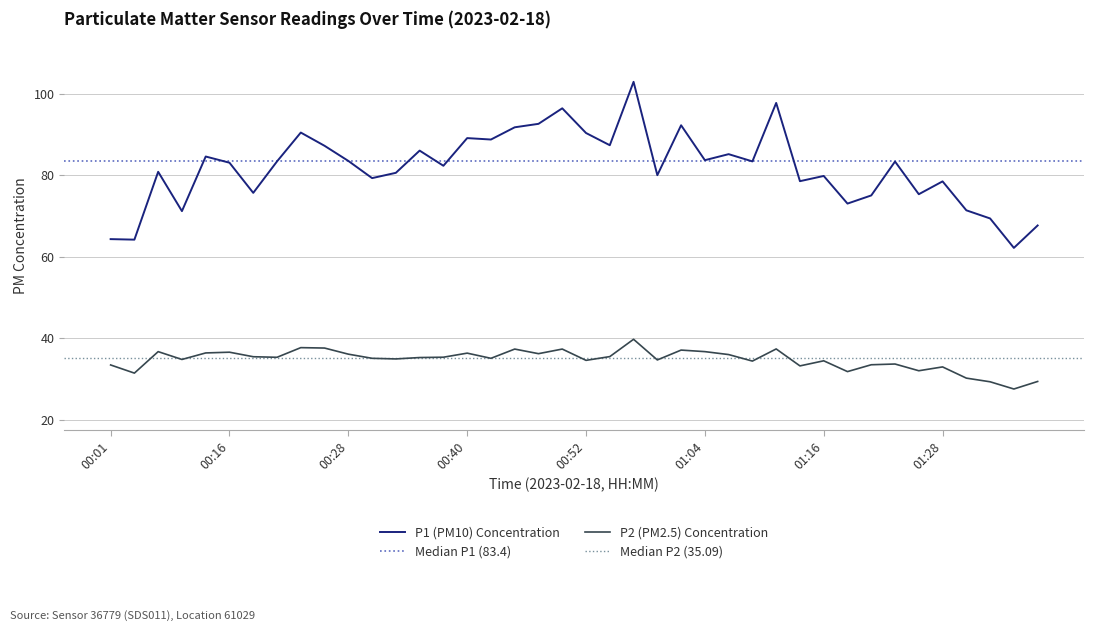

What is the total value across all series at 00:57?

142.6